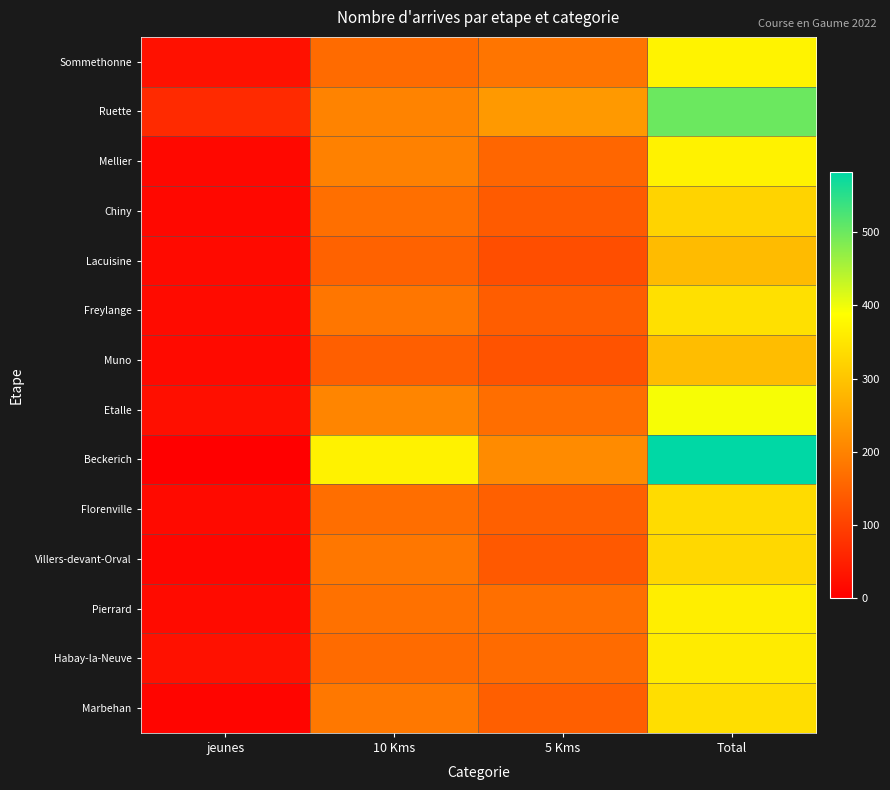

Which category has the lowest value across all series?

jeunes